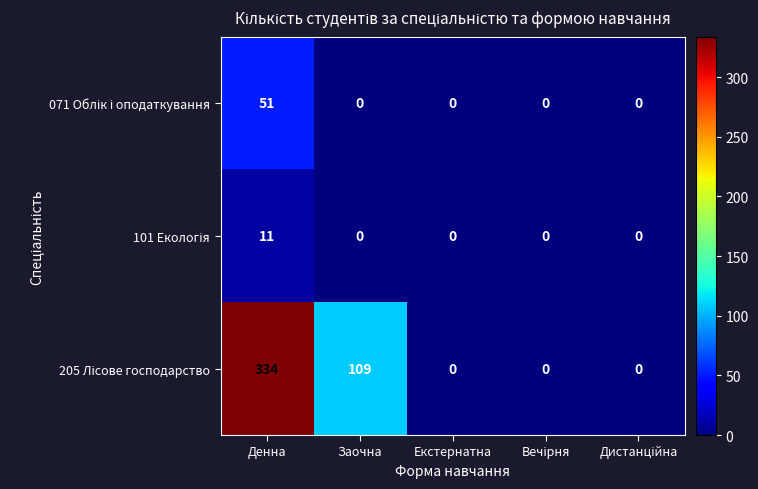

What is the total value across all series at Денна?

396